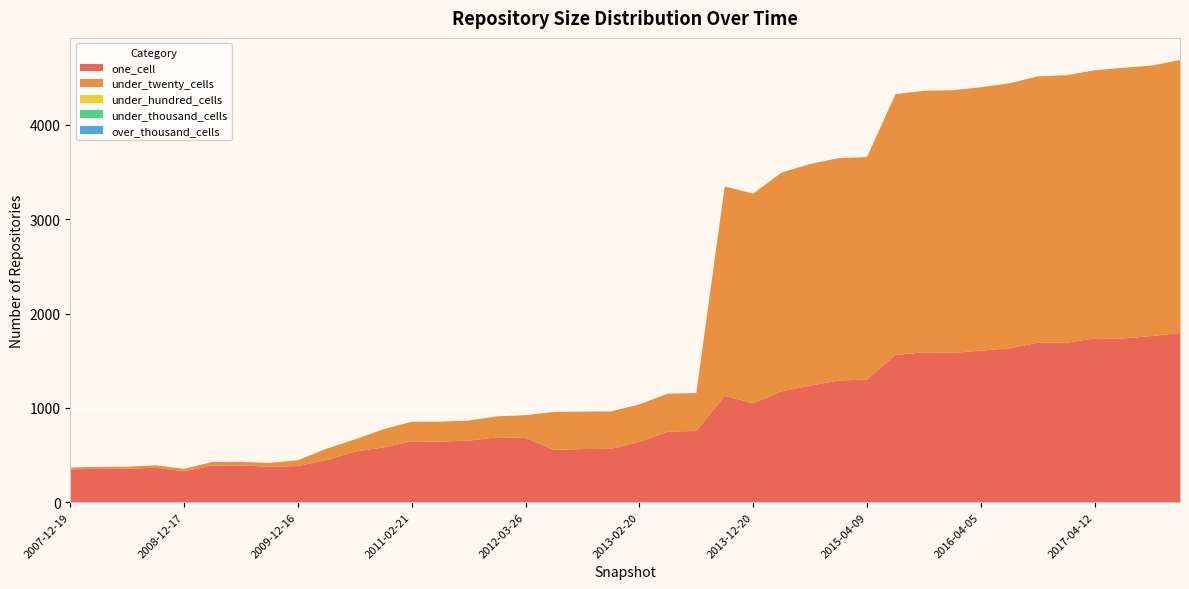

Reading left to right, extract all data points from this chart.

one_cell: 2007-12-19=348	2008-04-01=353	2008-06-27=355	2008-10-10=365	2008-12-17=328	2009-04-06=389	2009-06-17=390	2009-09-25=375	2009-12-16=383	2010-04-01=446	2010-07-26=536	2010-11-17=580	2011-02-21=645	2011-06-10=643	2011-09-05=652	2012-01-18=688	2012-03-26=682	2012-07-13=554	2012-10-31=563	2012-12-11=565	2013-02-20=639	2013-05-21=749	2013-07-09=755	2013-09-10=1126	2013-12-20=1050	2014-03-28=1175	2014-09-08=1235	2015-01-19=1290	2015-04-09=1300	2015-07-03=1561	2015-10-01=1589	2016-01-04=1583	2016-04-05=1606	2016-07-04=1631	2016-10-07=1689	2016-12-27=1689	2017-04-12=1737	2017-07-24=1736	2017-10-12=1761	2017-12-22=1794
under_twenty_cells: 2007-12-19=20	2008-04-01=21	2008-06-27=21	2008-10-10=26	2008-12-17=26	2009-04-06=38	2009-06-17=38	2009-09-25=41	2009-12-16=62	2010-04-01=121	2010-07-26=129	2010-11-17=193	2011-02-21=208	2011-06-10=211	2011-09-05=213	2012-01-18=222	2012-03-26=241	2012-07-13=403	2012-10-31=397	2012-12-11=397	2013-02-20=398	2013-05-21=402	2013-07-09=402	2013-09-10=2222	2013-12-20=2222	2014-03-28=2320	2014-09-08=2351	2015-01-19=2357	2015-04-09=2359	2015-07-03=2765	2015-10-01=2773	2016-01-04=2784	2016-04-05=2793	2016-07-04=2810	2016-10-07=2825	2016-12-27=2837	2017-04-12=2842	2017-07-24=2869	2017-10-12=2868	2017-12-22=2894
under_hundred_cells: 2007-12-19=0	2008-04-01=0	2008-06-27=0	2008-10-10=0	2008-12-17=0	2009-04-06=0	2009-06-17=0	2009-09-25=0	2009-12-16=0	2010-04-01=0	2010-07-26=0	2010-11-17=0	2011-02-21=0	2011-06-10=0	2011-09-05=0	2012-01-18=0	2012-03-26=0	2012-07-13=0	2012-10-31=0	2012-12-11=0	2013-02-20=0	2013-05-21=0	2013-07-09=0	2013-09-10=0	2013-12-20=0	2014-03-28=0	2014-09-08=0	2015-01-19=0	2015-04-09=0	2015-07-03=0	2015-10-01=0	2016-01-04=0	2016-04-05=0	2016-07-04=0	2016-10-07=0	2016-12-27=0	2017-04-12=0	2017-07-24=0	2017-10-12=0	2017-12-22=0
under_thousand_cells: 2007-12-19=0	2008-04-01=0	2008-06-27=0	2008-10-10=0	2008-12-17=0	2009-04-06=0	2009-06-17=0	2009-09-25=0	2009-12-16=0	2010-04-01=0	2010-07-26=0	2010-11-17=0	2011-02-21=0	2011-06-10=0	2011-09-05=0	2012-01-18=0	2012-03-26=0	2012-07-13=0	2012-10-31=0	2012-12-11=0	2013-02-20=0	2013-05-21=0	2013-07-09=0	2013-09-10=0	2013-12-20=0	2014-03-28=0	2014-09-08=0	2015-01-19=0	2015-04-09=0	2015-07-03=0	2015-10-01=0	2016-01-04=0	2016-04-05=0	2016-07-04=0	2016-10-07=0	2016-12-27=0	2017-04-12=0	2017-07-24=0	2017-10-12=0	2017-12-22=0
over_thousand_cells: 2007-12-19=0	2008-04-01=0	2008-06-27=0	2008-10-10=0	2008-12-17=0	2009-04-06=0	2009-06-17=0	2009-09-25=0	2009-12-16=0	2010-04-01=0	2010-07-26=0	2010-11-17=0	2011-02-21=0	2011-06-10=0	2011-09-05=0	2012-01-18=0	2012-03-26=0	2012-07-13=0	2012-10-31=0	2012-12-11=0	2013-02-20=0	2013-05-21=0	2013-07-09=0	2013-09-10=0	2013-12-20=0	2014-03-28=0	2014-09-08=0	2015-01-19=0	2015-04-09=0	2015-07-03=0	2015-10-01=0	2016-01-04=0	2016-04-05=0	2016-07-04=0	2016-10-07=0	2016-12-27=0	2017-04-12=0	2017-07-24=0	2017-10-12=0	2017-12-22=0